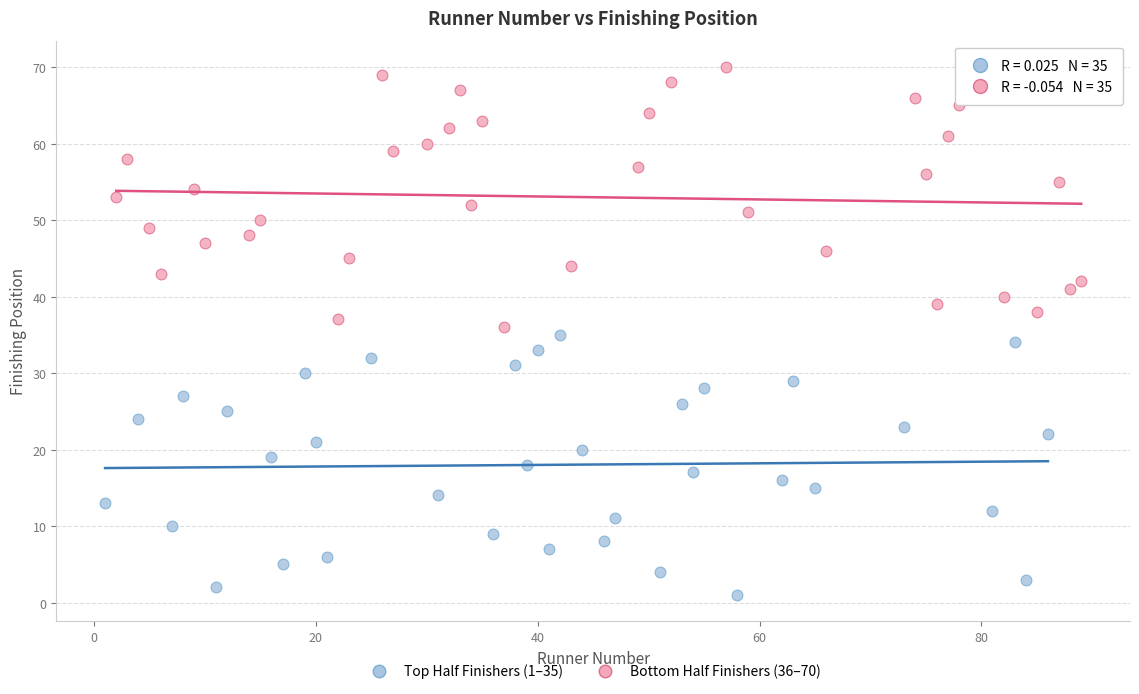

Which series contains the highest Y value?

Bottom Half Finishers (36–70)